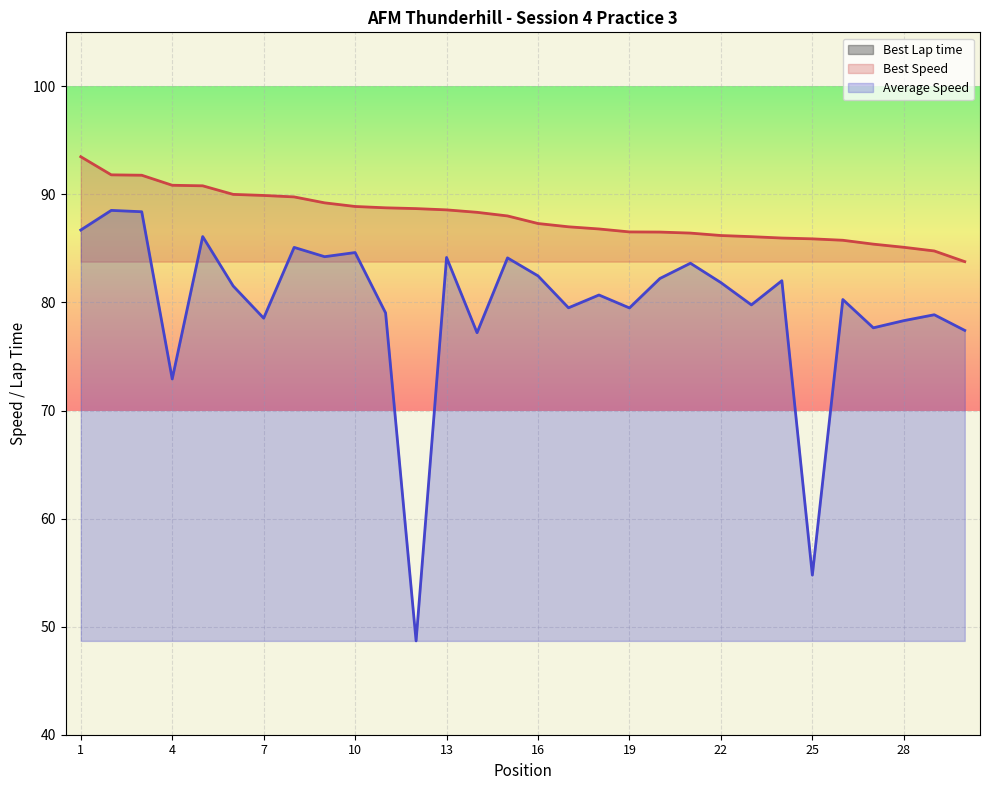

Rank the series by their average value, from highest to lowest.

Best Lap time, Best Speed, Average Speed